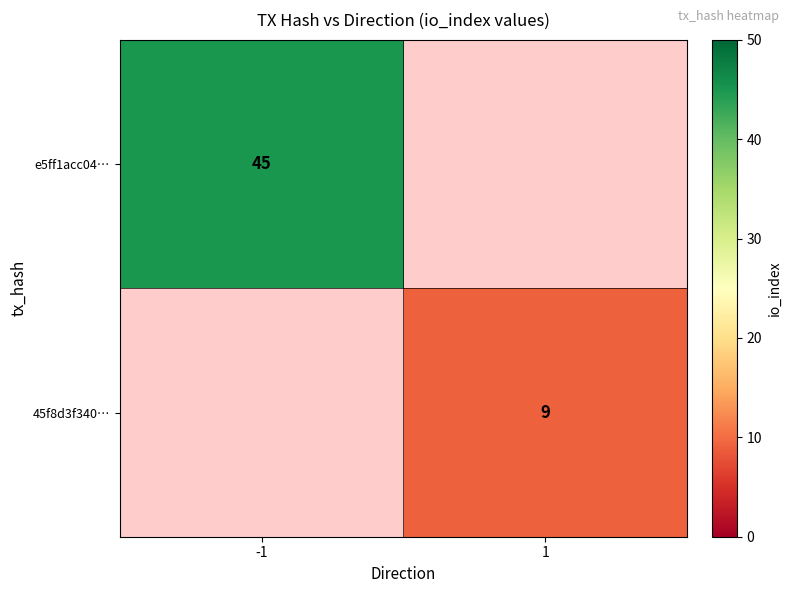

The e5ff1acc04… series shows 45 at -1. True or false?

True